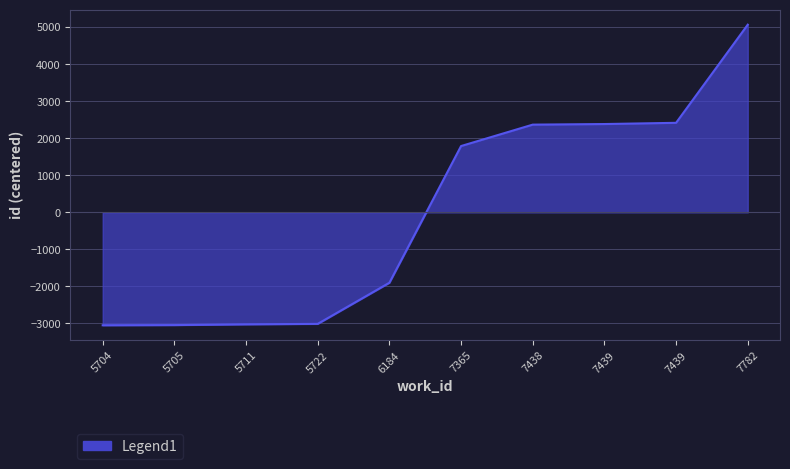

How many lines are shown in the chart?

1